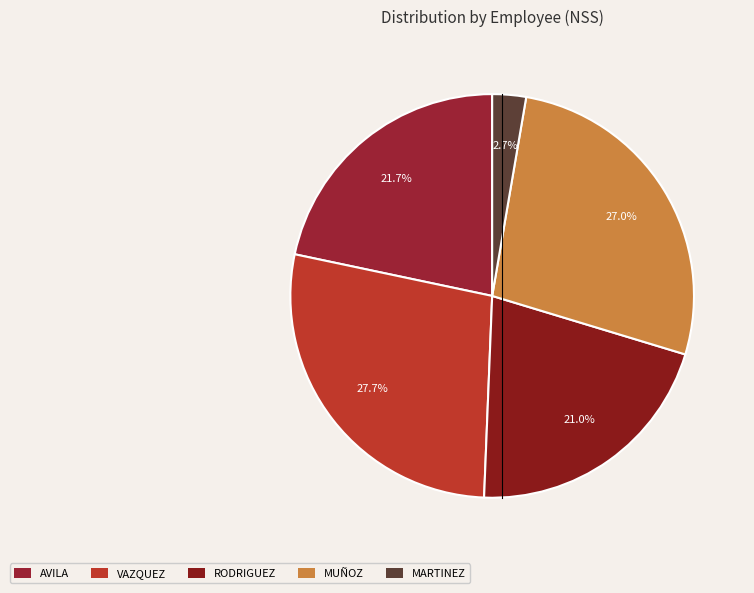

What percentage do MARTINEZ and VAZQUEZ together represent?

30.4%